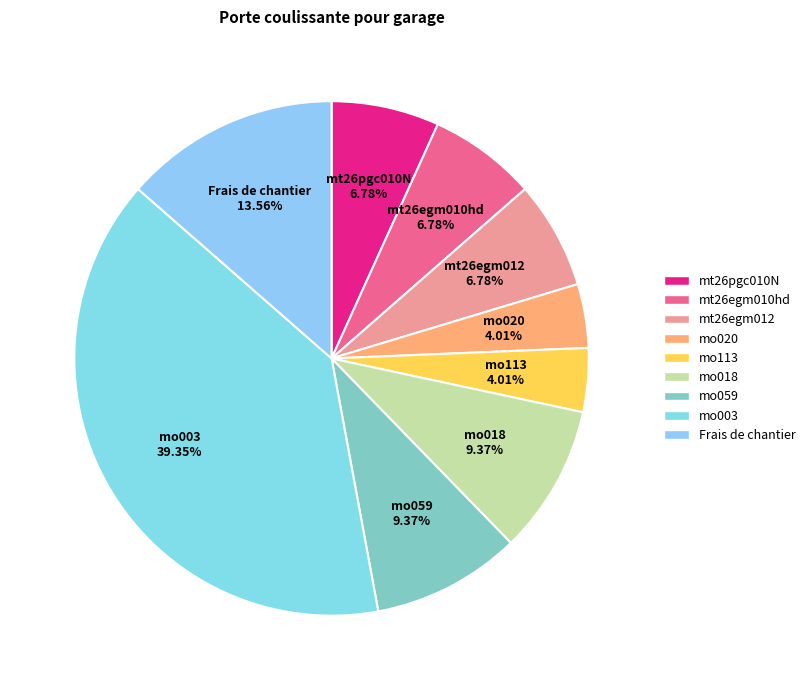

Which slice is the largest?

mo003